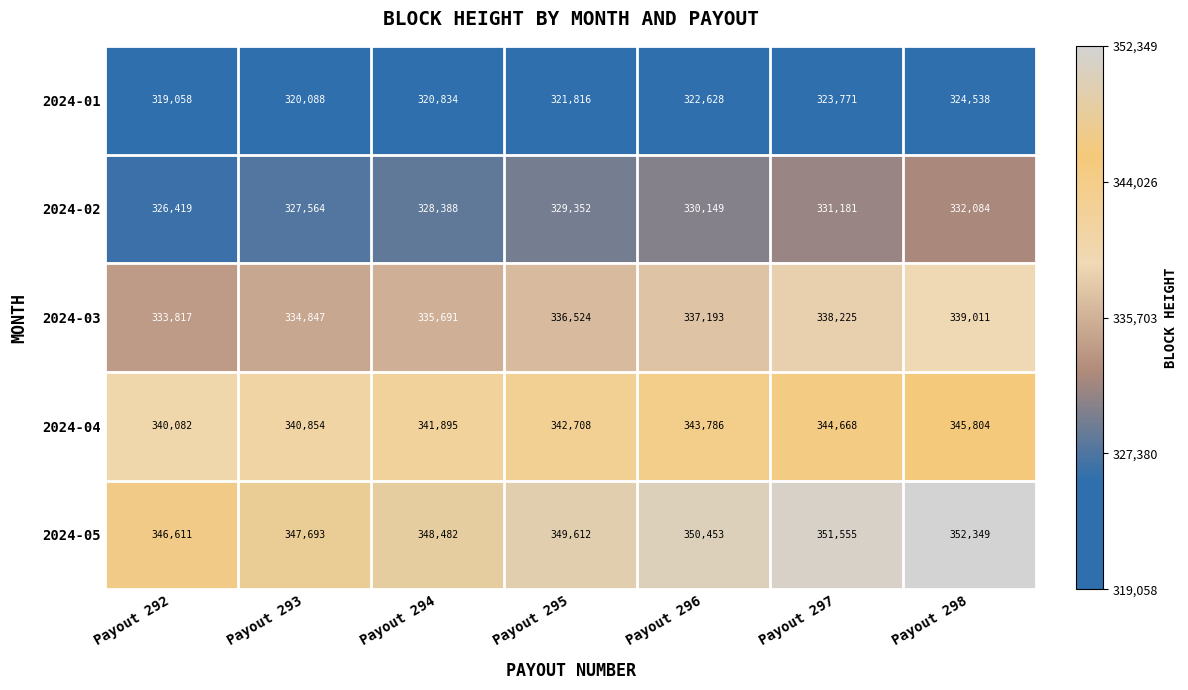

What is the sum of all 2024-03 values?

2355308